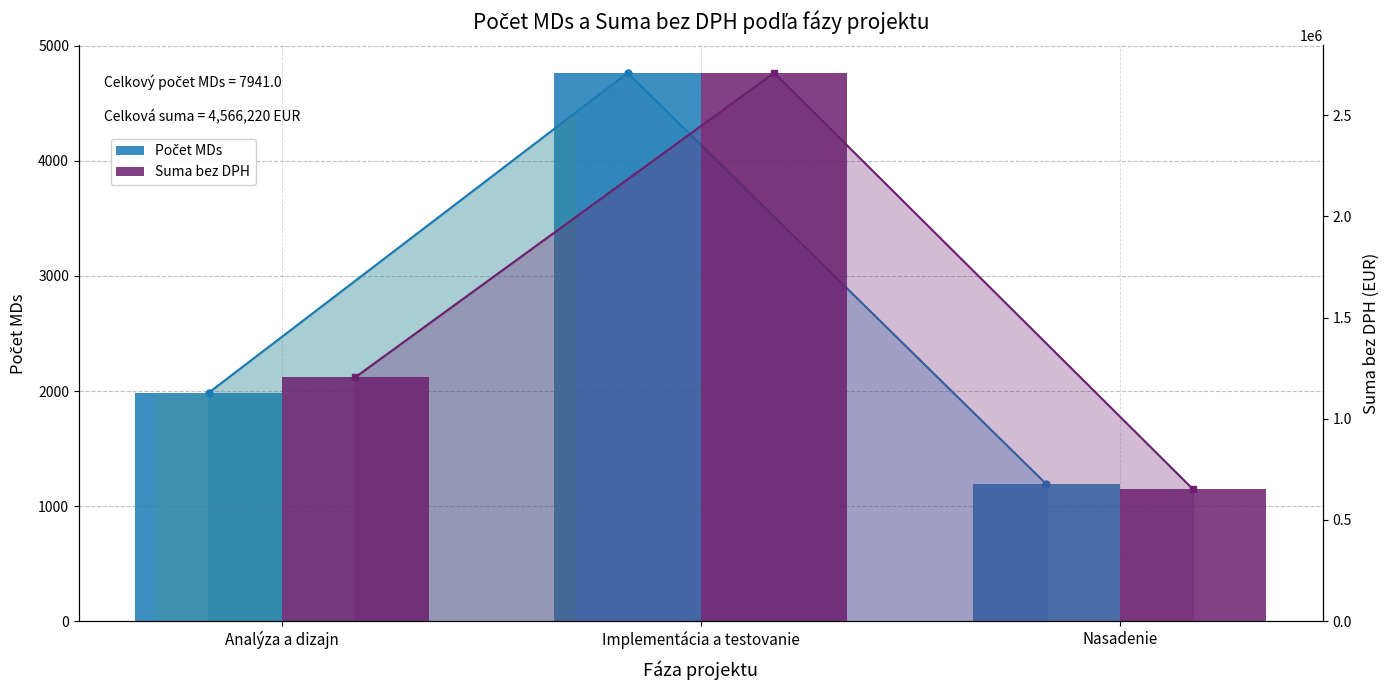

Which series changed the most between Implementácia a testovanie and Nasadenie?

Suma bez DPH